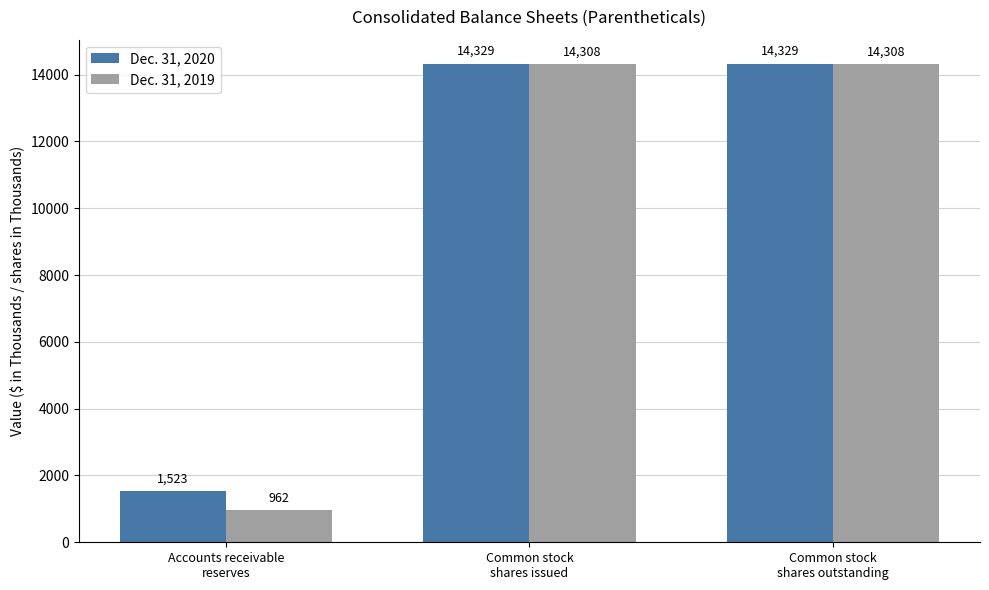

Rank the series by their average value, from highest to lowest.

Dec. 31, 2020, Dec. 31, 2019